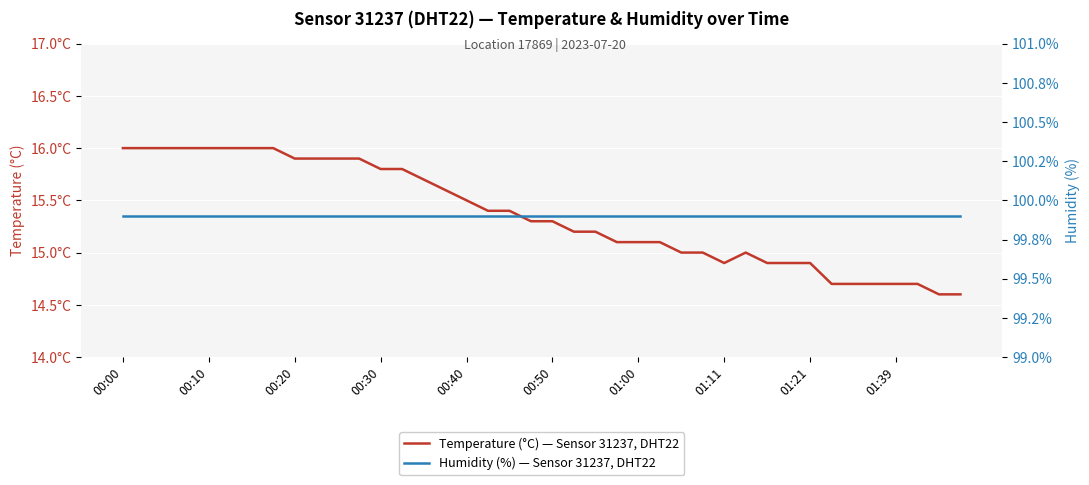

What value does the Temperature (°C) — Sensor 31237, DHT22 series have at 39?

14.6